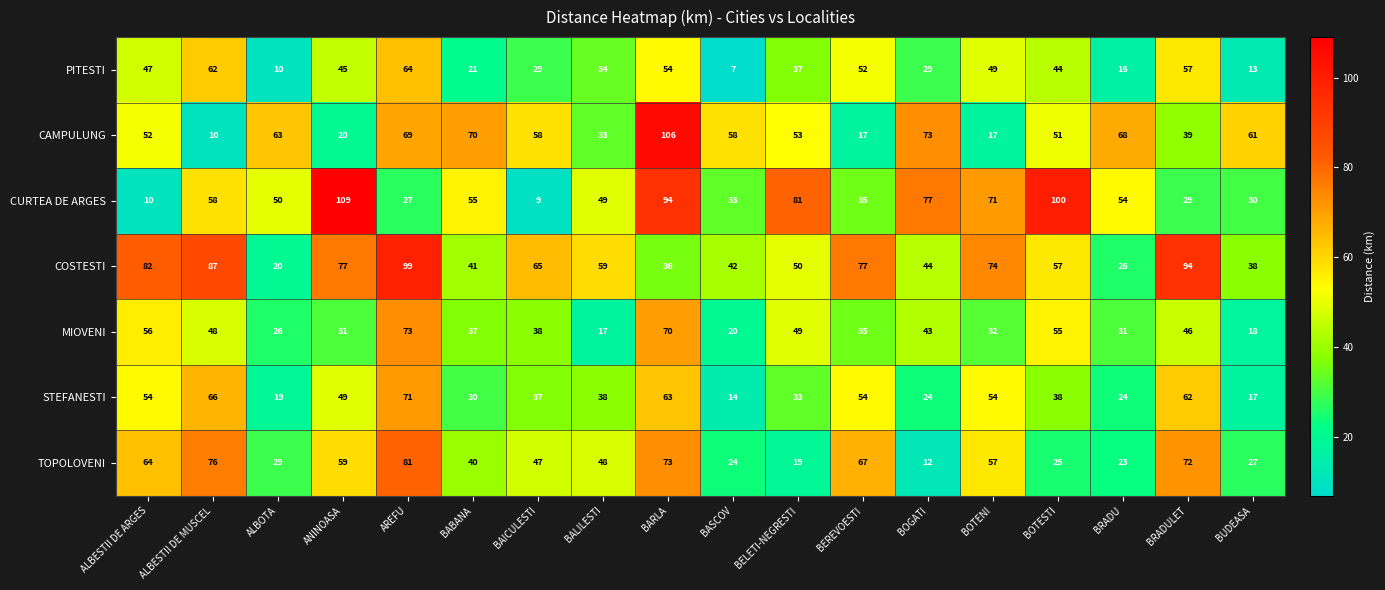

Between AREFU and BOTENI, which series saw the biggest shift?

CAMPULUNG